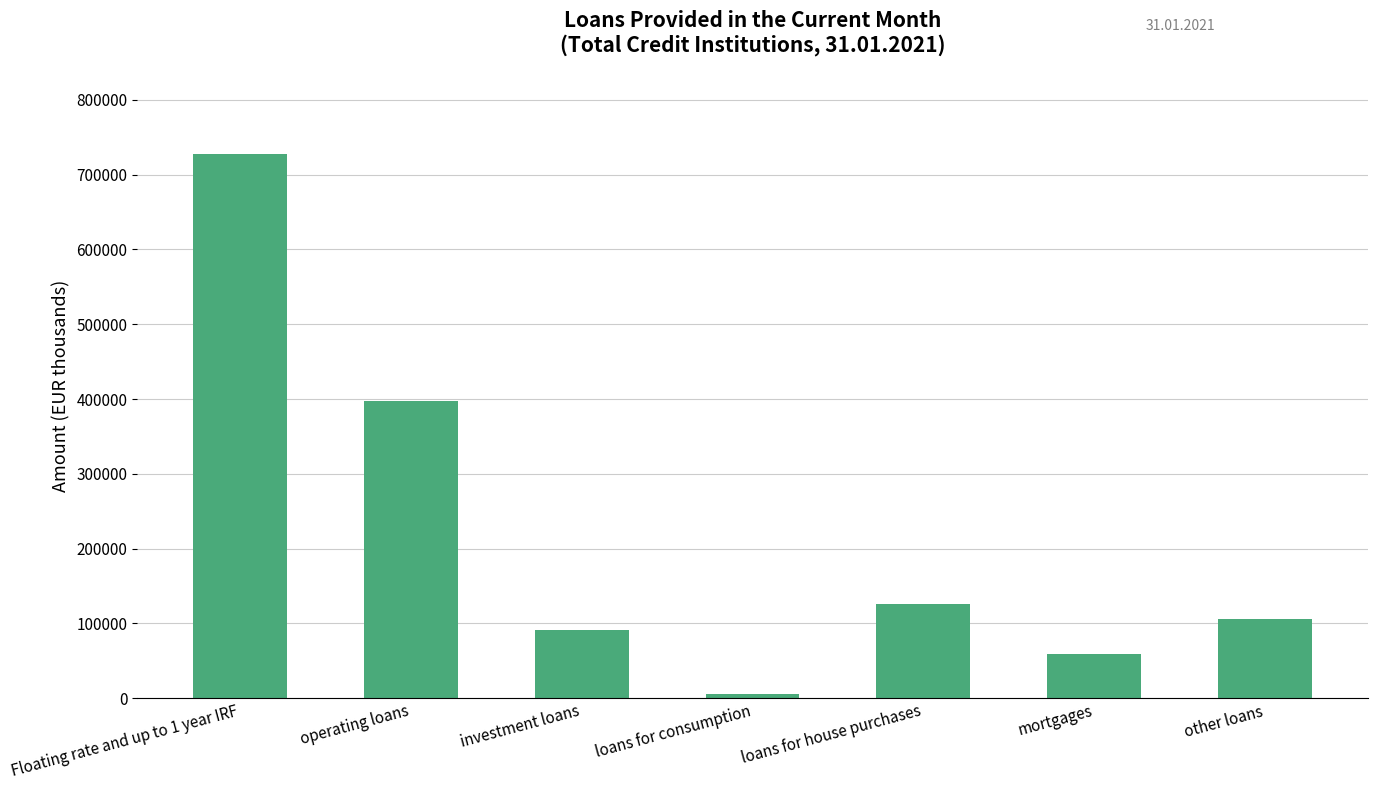

What is the label of the 1st bar from the left?

Floating rate and up to 1 year IRF